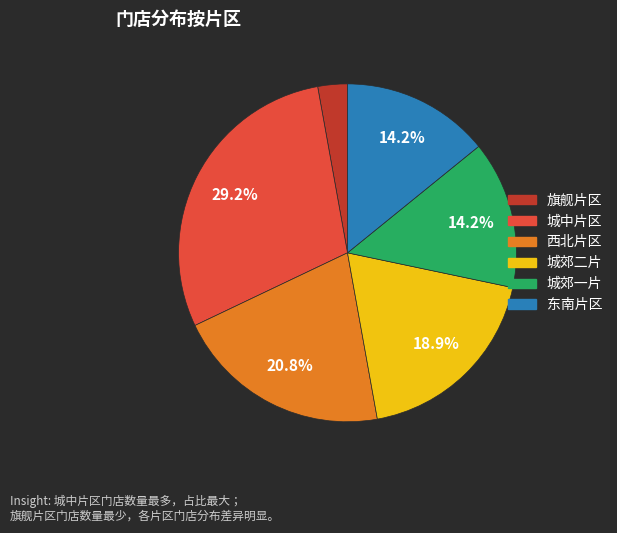

The 城郊一片 slice represents 24% of the pie. True or false?

False